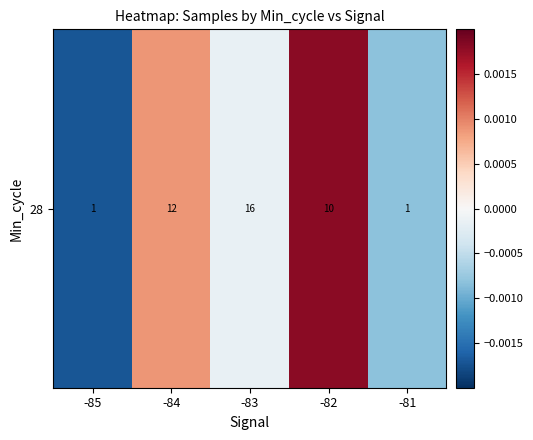

Is it true that the value at -81 is -0.0?

False